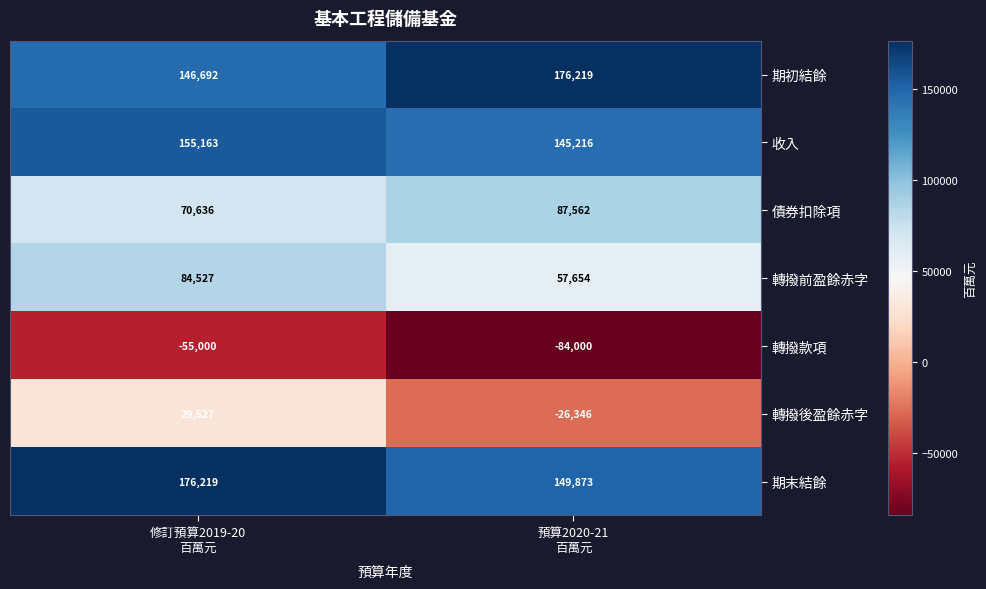

Between 修訂預算2019-20
百萬元 and 預算2020-21
百萬元, which series saw the biggest shift?

轉撥後盈餘赤字